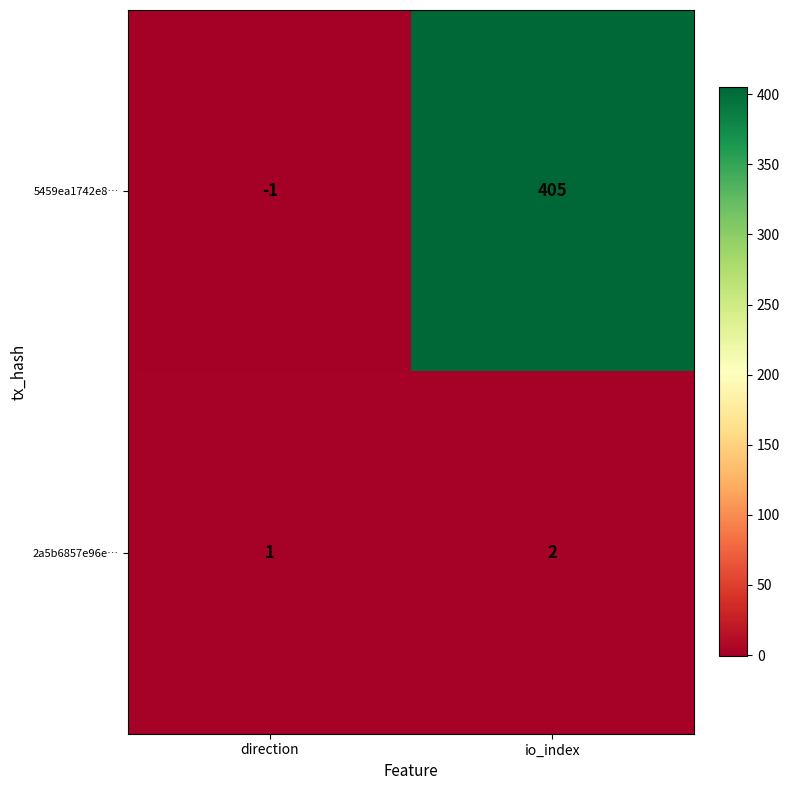

Reading left to right, extract all data points from this chart.

5459ea1742e8…: -1	405
2a5b6857e96e…: 1	2